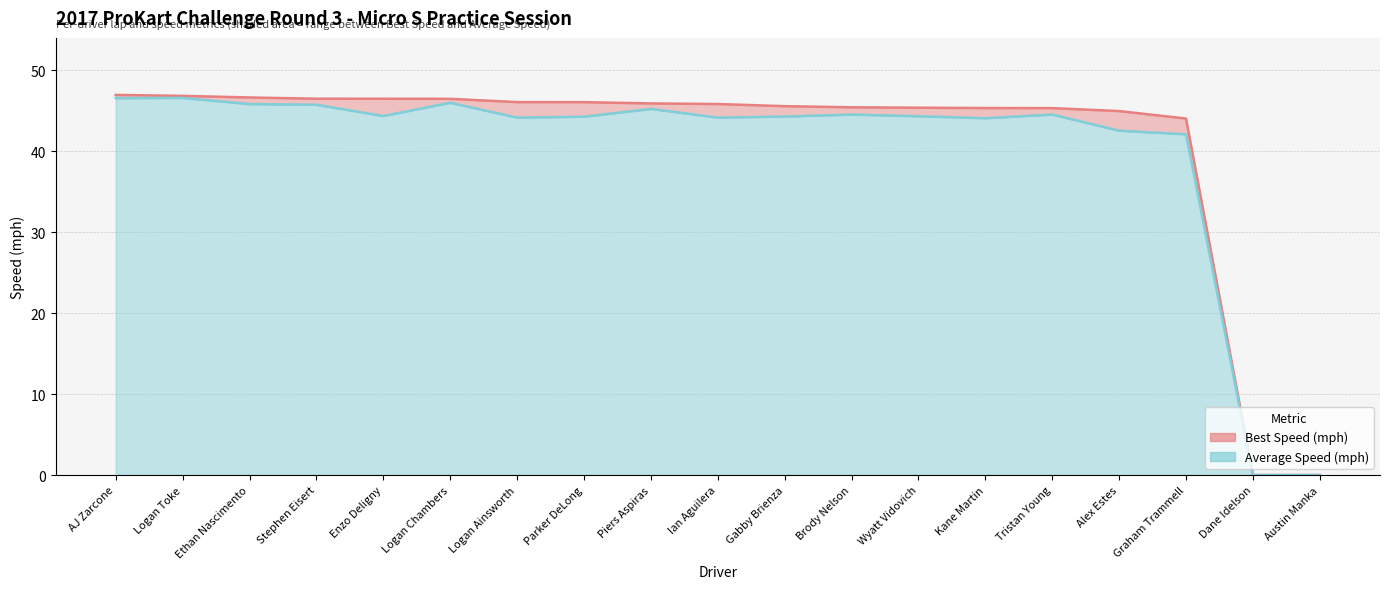

Which series has the largest total across all categories?

Best Speed line